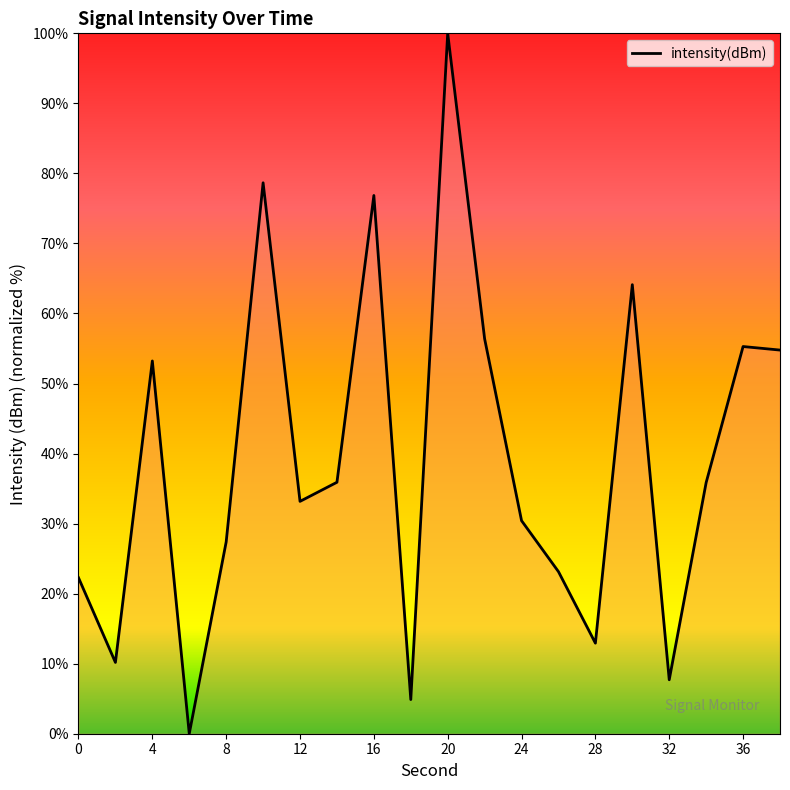

What is the difference between the maximum and minimum values?

100.0